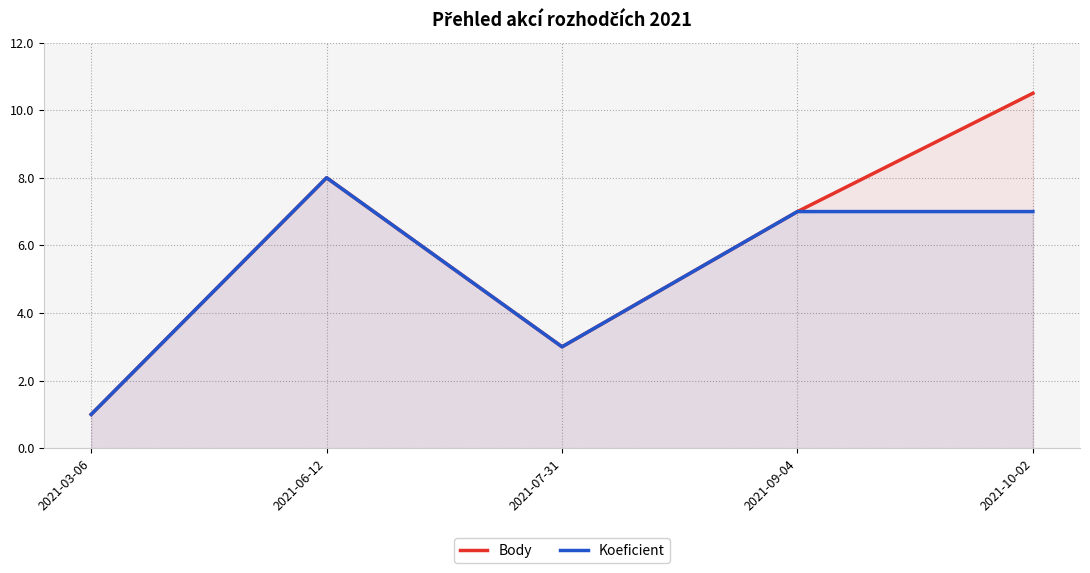

What is the value of the Koeficient point at the 3rd from the left?

3.0